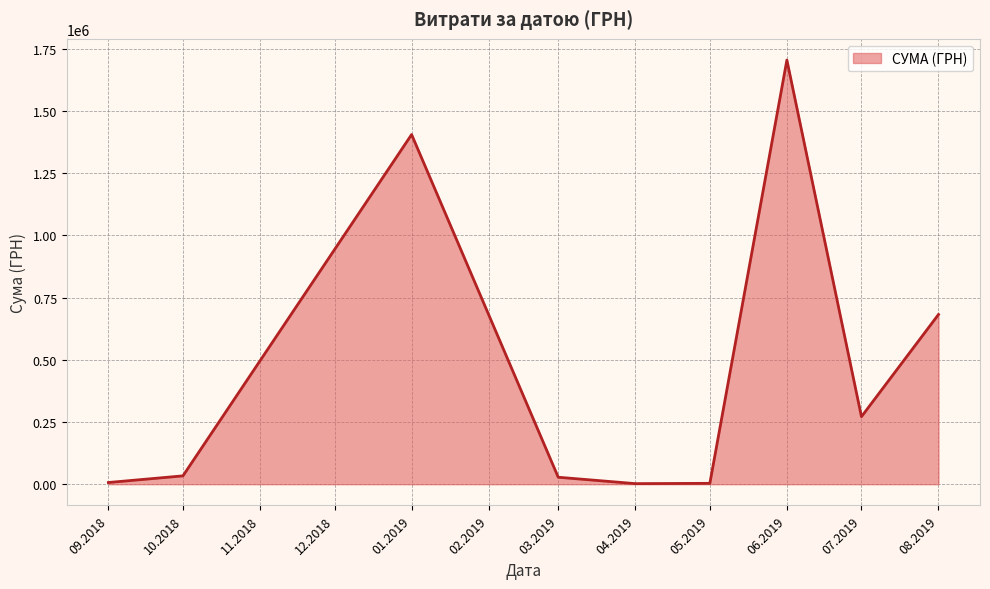

What is the change in value from 01.2019 to 08.2019?

-722983.3